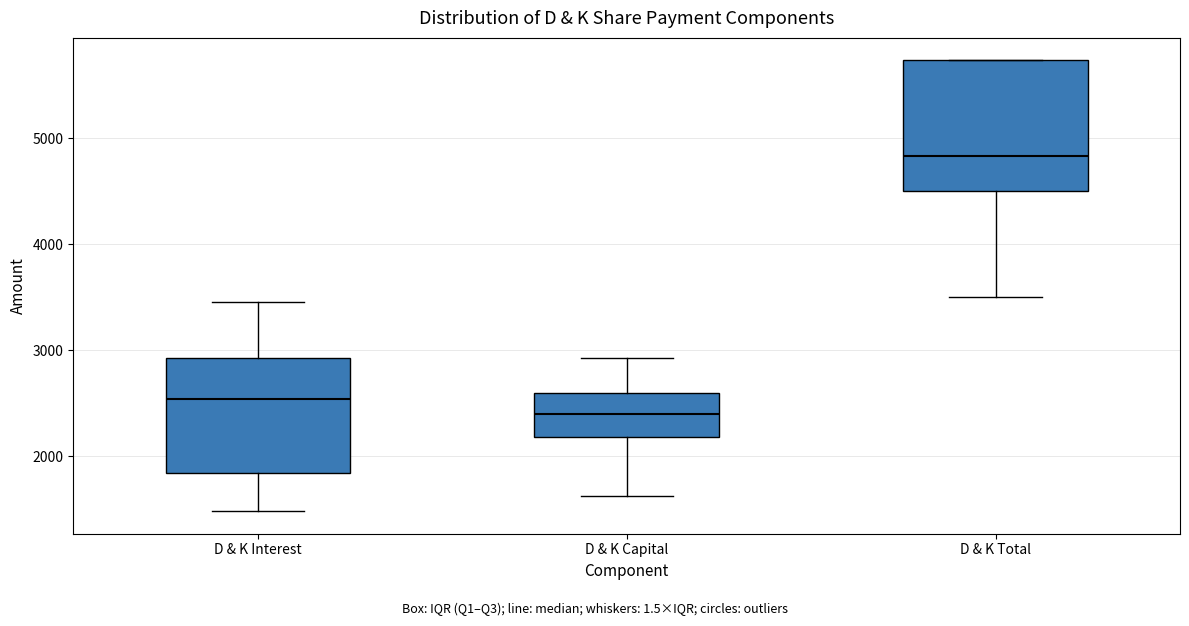

Reading left to right, read every box against the y-axis: the position of its median line, the range the box covers, and the ends of its whiskers. The values are not printed on the chart, so give them approximately, as read against the axis.

D & K Interest: median 2500, box 1800 to 2900, whiskers 1500 to 3500
D & K Capital: median 2400, box 2200 to 2600, whiskers 1600 to 2900
D & K Total: median 4800, box 4500 to 5700, whiskers 3500 to 5700